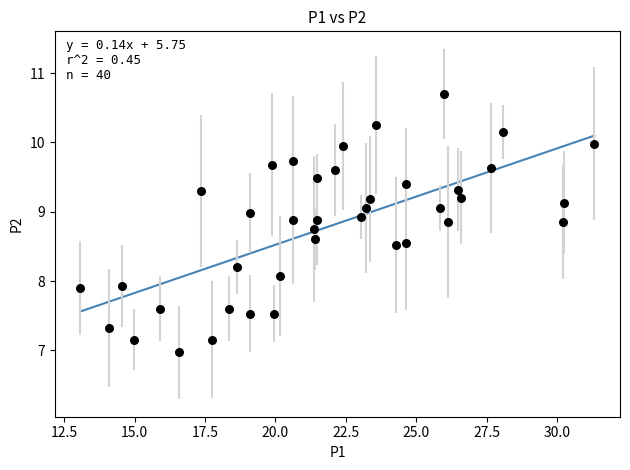

What is the range of Y values (max minus min)?

3.7